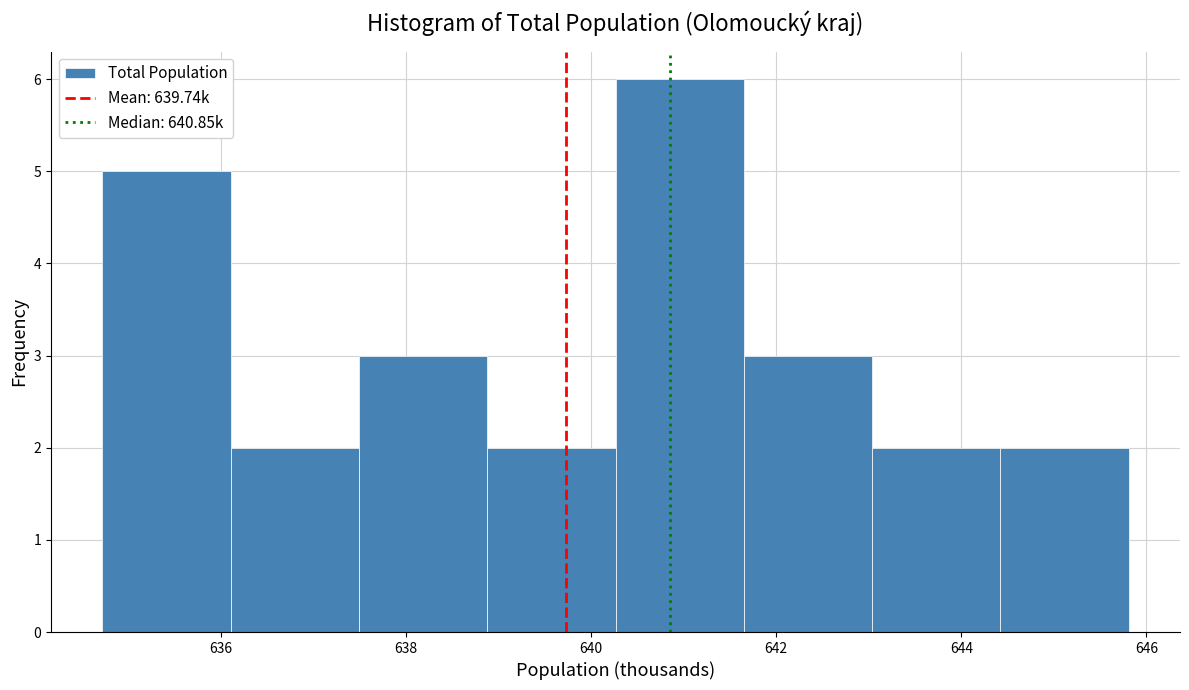

How tall is the bar that spans 636.2 to 637.4 on the x-axis? Neither the bar edges nor the heights are printed on the chart, so give them approximately, as read against the axes.

2